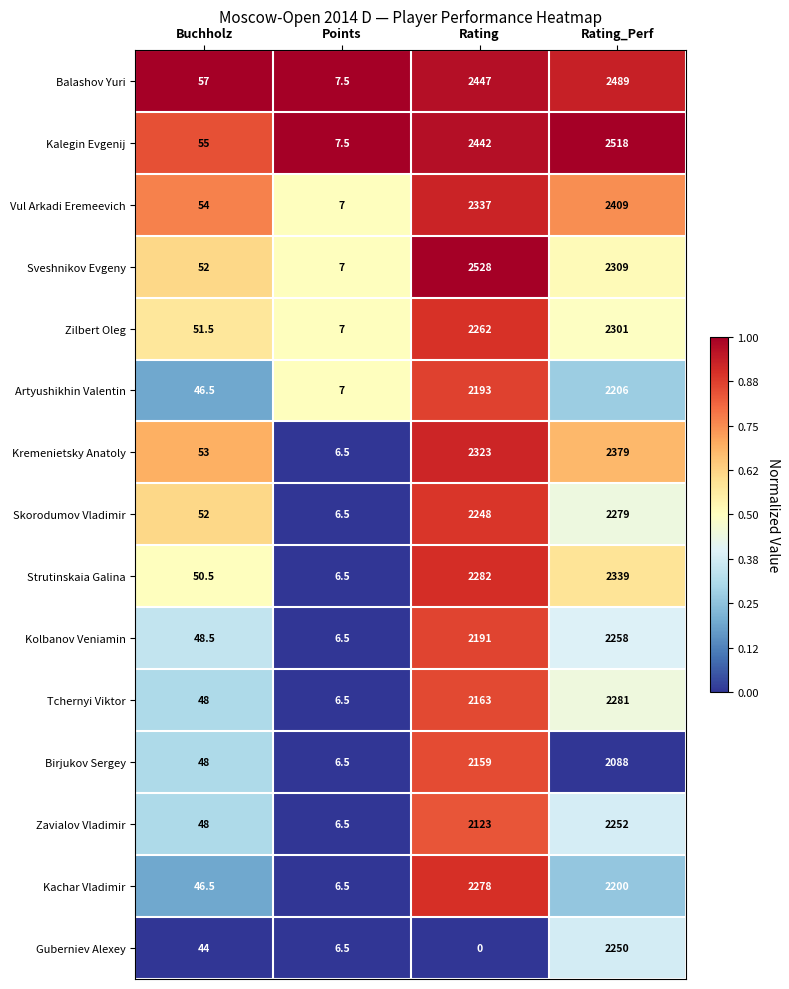

Rank the series by their maximum value, from highest to lowest.

Sveshnikov Evgeny, Kalegin Evgenij, Balashov Yuri, Vul Arkadi Eremeevich, Kremenietsky Anatoly, Strutinskaia Galina, Zilbert Oleg, Tchernyi Viktor, Skorodumov Vladimir, Kachar Vladimir, Kolbanov Veniamin, Zavialov Vladimir, Guberniev Alexey, Artyushikhin Valentin, Birjukov Sergey